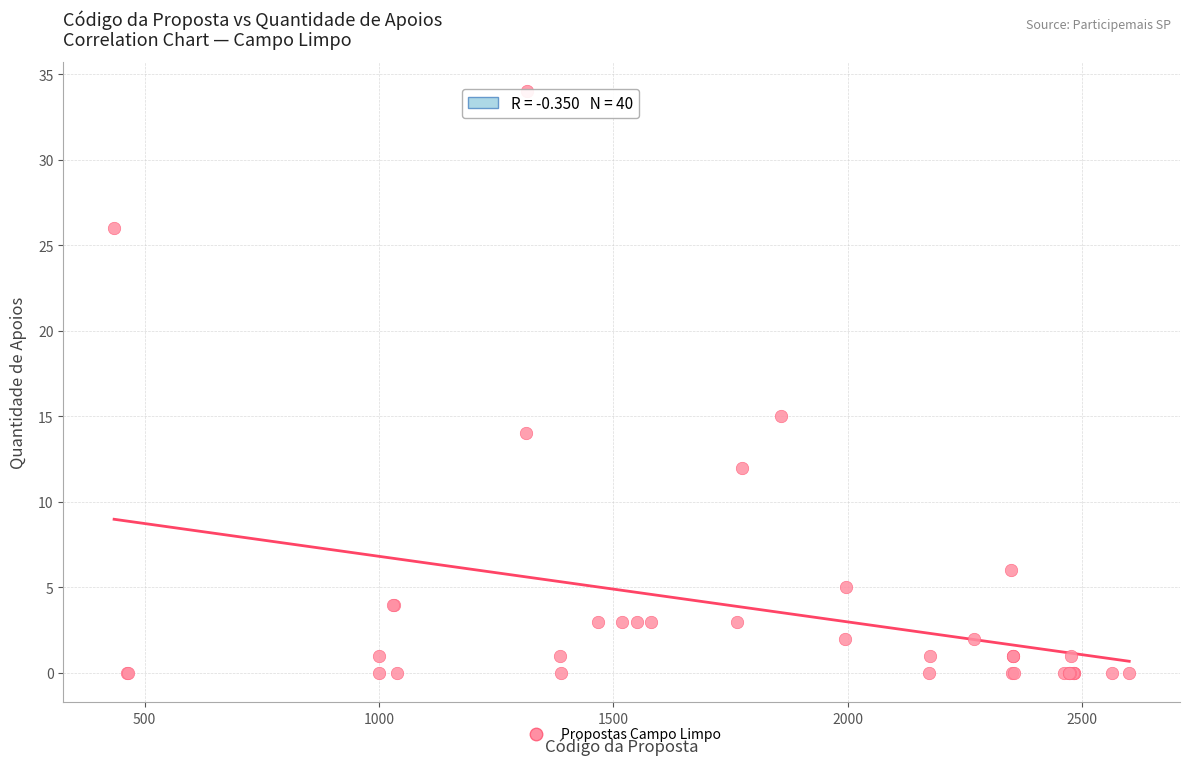

What Y value in the scatter plot is closest to 17?

15